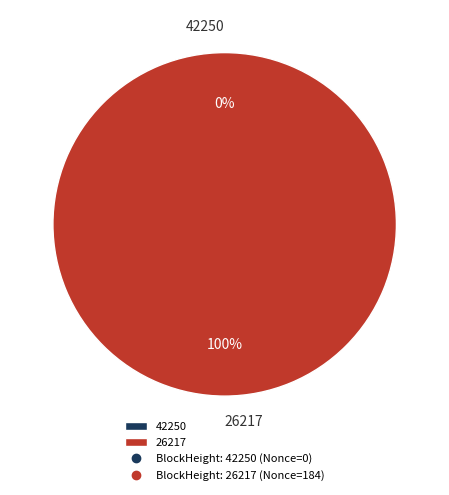

The 26217 slice represents 100% of the pie. True or false?

True